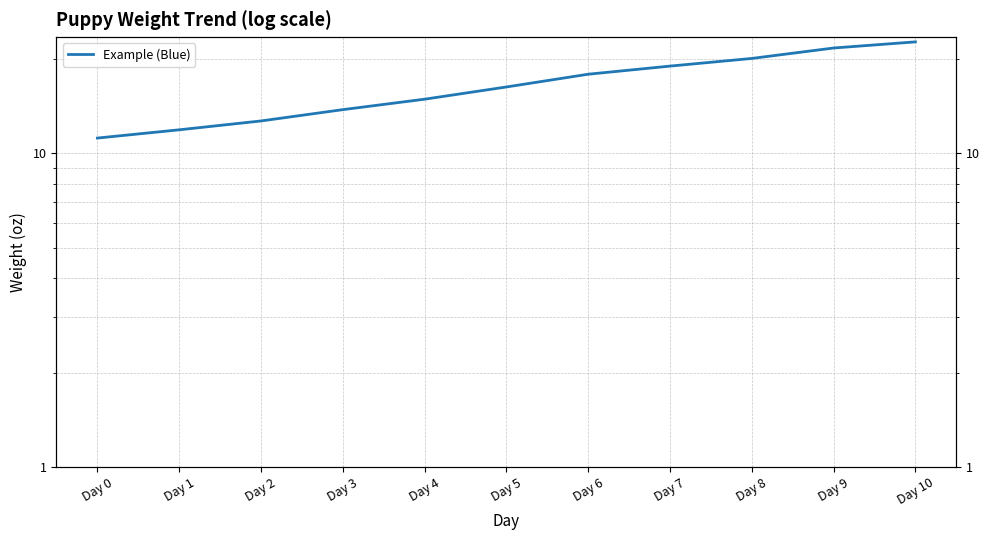

Rank the categories by value from highest to lowest.

Day 10, Day 9, Day 8, Day 7, Day 6, Day 5, Day 4, Day 3, Day 2, Day 1, Day 0